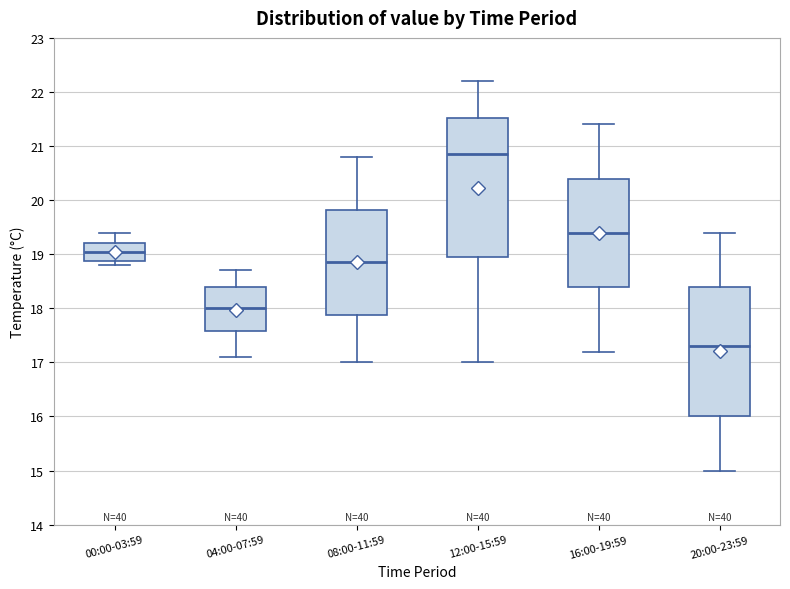

Reading left to right, read every box against the y-axis: the position of its median line, the range the box covers, and the ends of its whiskers. The values are not printed on the chart, so give them approximately, as read against the axis.

00:00-03:59: median 19.1, box 18.9 to 19.2, whiskers 18.8 to 19.4
04:00-07:59: median 18.0, box 17.6 to 18.4, whiskers 17.1 to 18.7
08:00-11:59: median 18.9, box 17.9 to 19.8, whiskers 17.0 to 20.8
12:00-15:59: median 20.9, box 19.0 to 21.5, whiskers 17.0 to 22.2
16:00-19:59: median 19.4, box 18.4 to 20.4, whiskers 17.2 to 21.4
20:00-23:59: median 17.3, box 16.0 to 18.4, whiskers 15.0 to 19.4